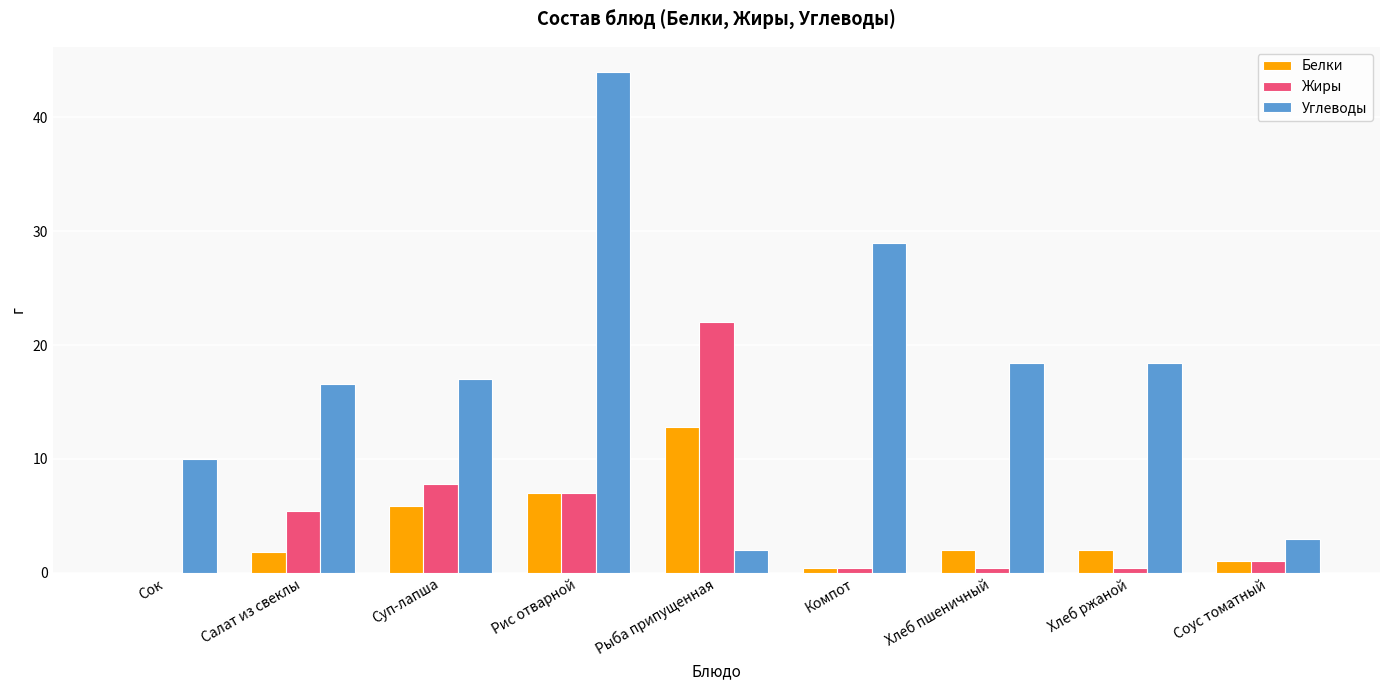

Are the bars grouped side by side (vs. stacked)?

Yes